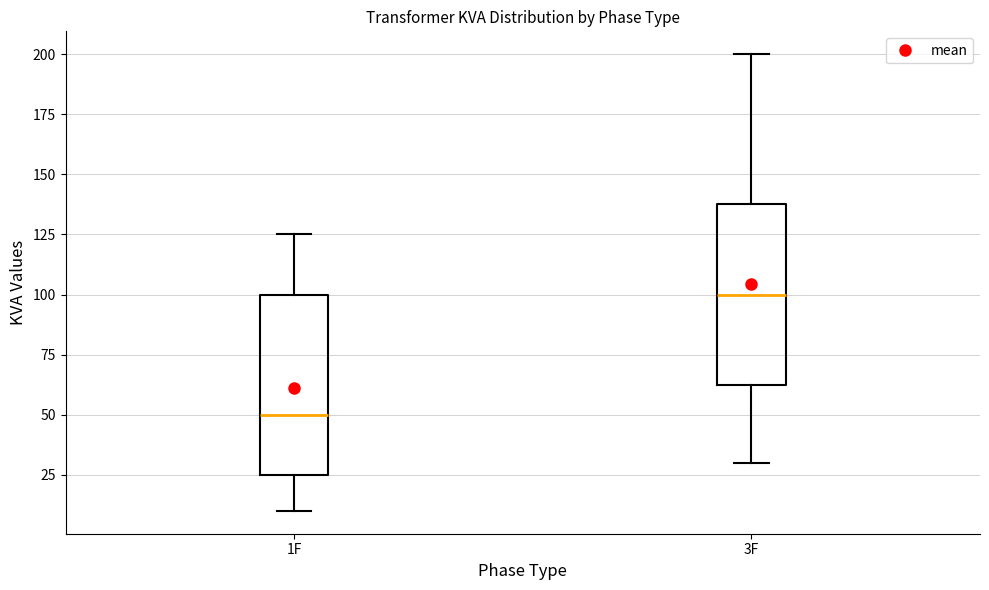

Reading left to right, read every box against the y-axis: the position of its median line, the range the box covers, and the ends of its whiskers. The values are not printed on the chart, so give them approximately, as read against the axis.

1F: median 50, box 25 to 100, whiskers 10 to 125
3F: median 100, box 65 to 140, whiskers 30 to 200